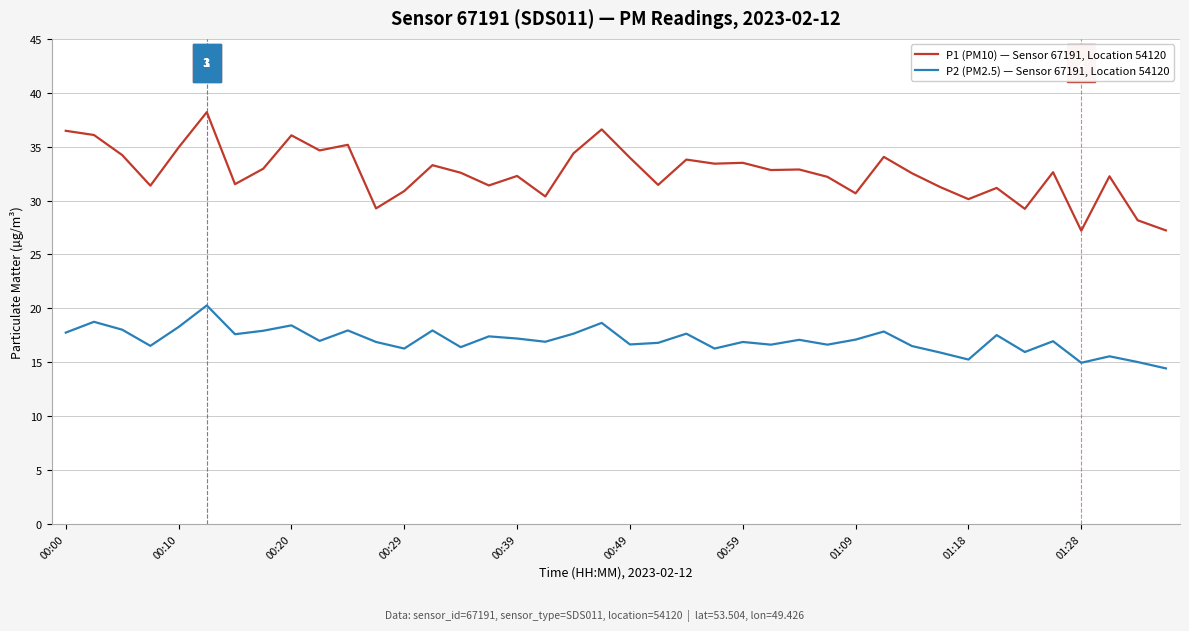

What is the minimum value shown in the chart?

14.4